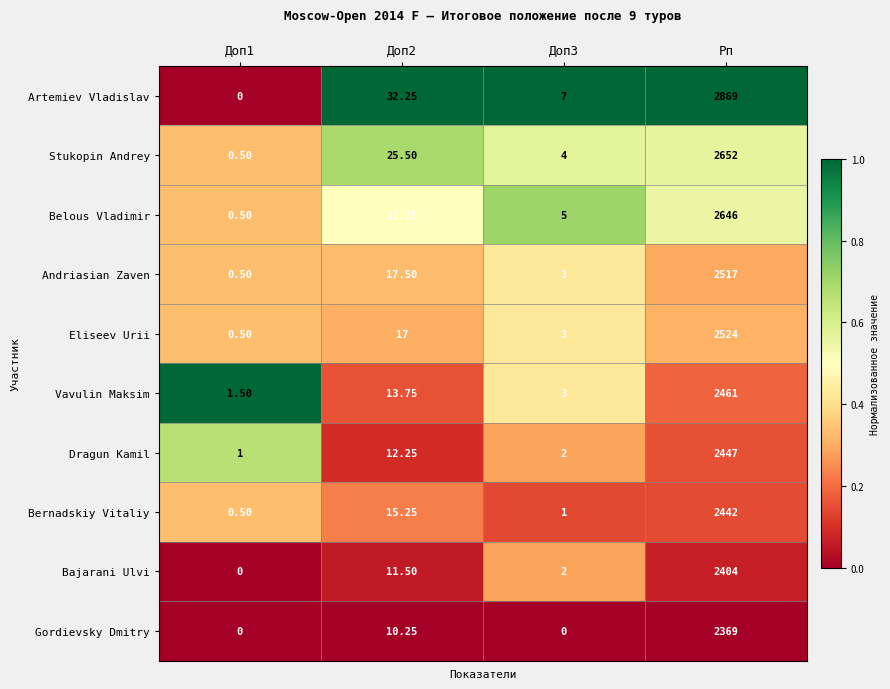

Which series has the largest total across all categories?

Artemiev Vladislav